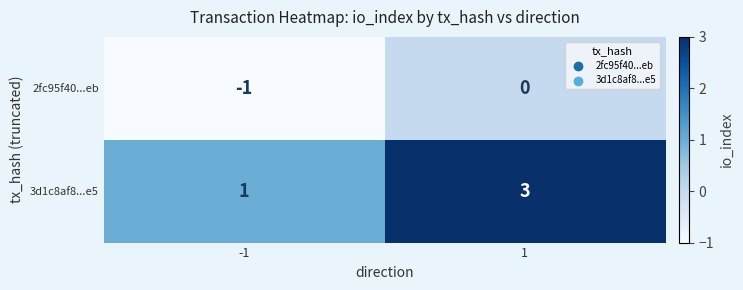

What is the sum of the 3d1c8af8...e5 values at -1 and 1?

4